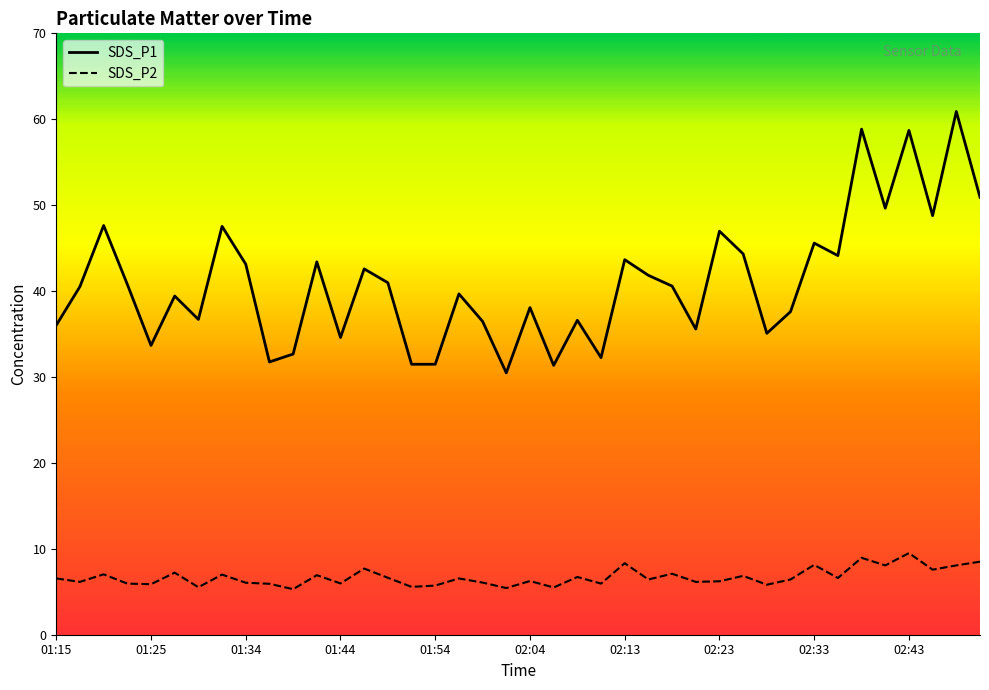

What value does the SDS_P1 series have at 02:08?

36.6